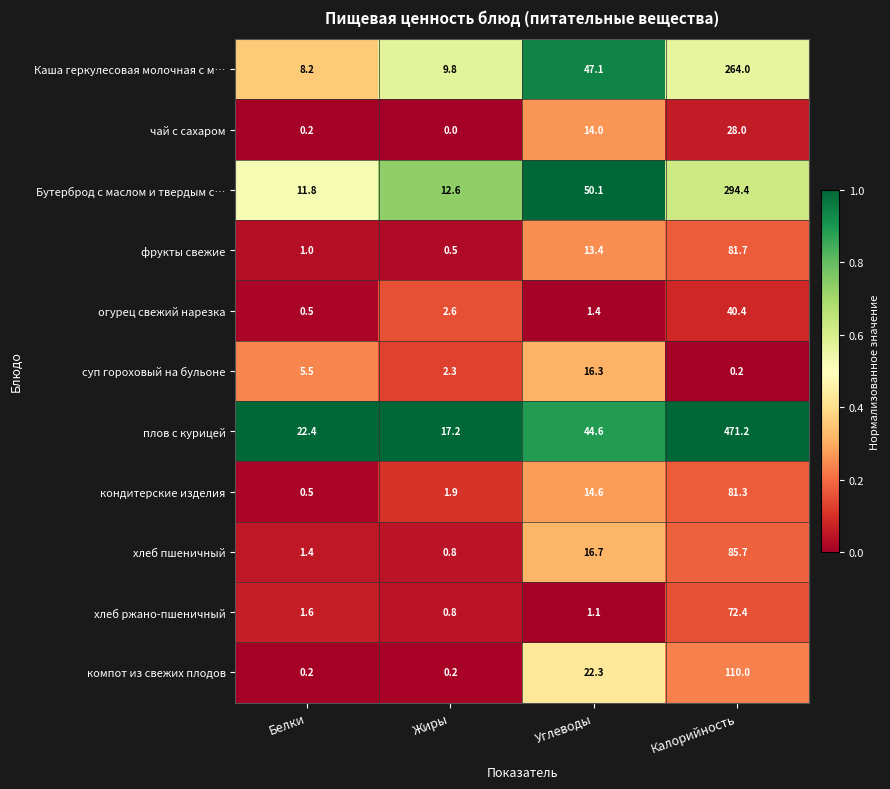

Is the value of плов с курицей at Жиры greater than the value of Бутерброд с маслом и твердым с… at Углеводы?

No